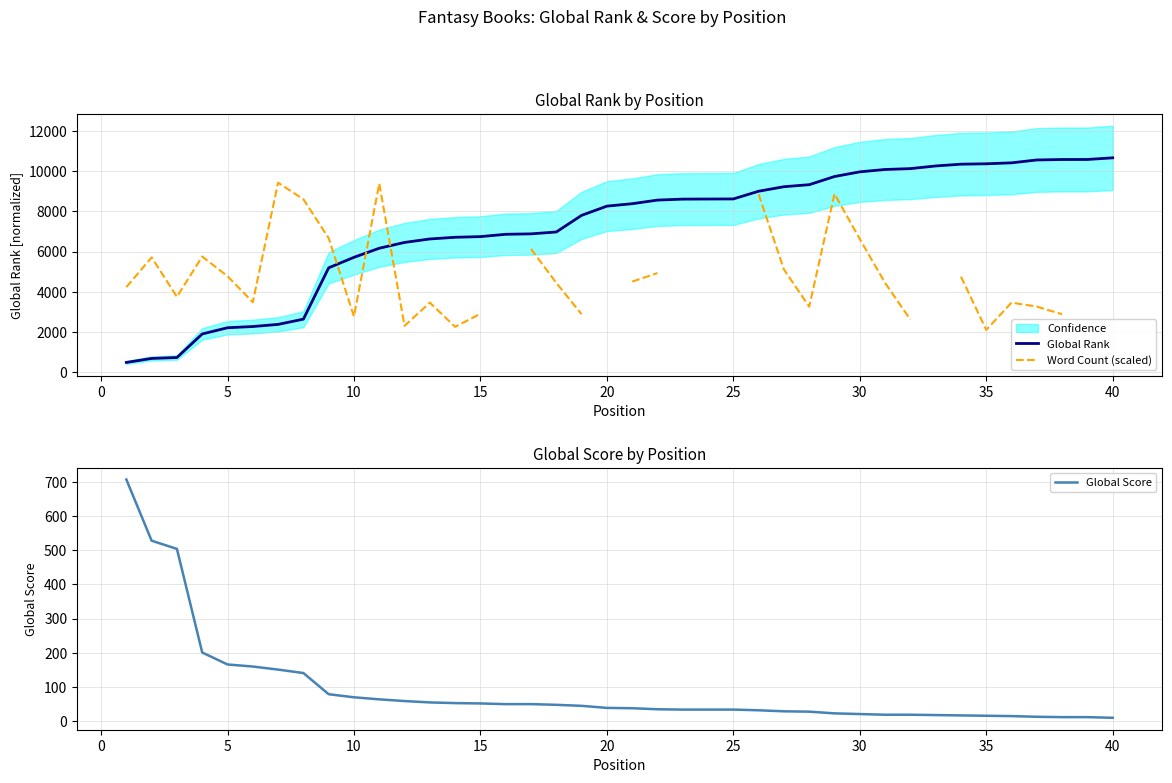

True or false: Global Score and Global Rank intersect in this chart.

True